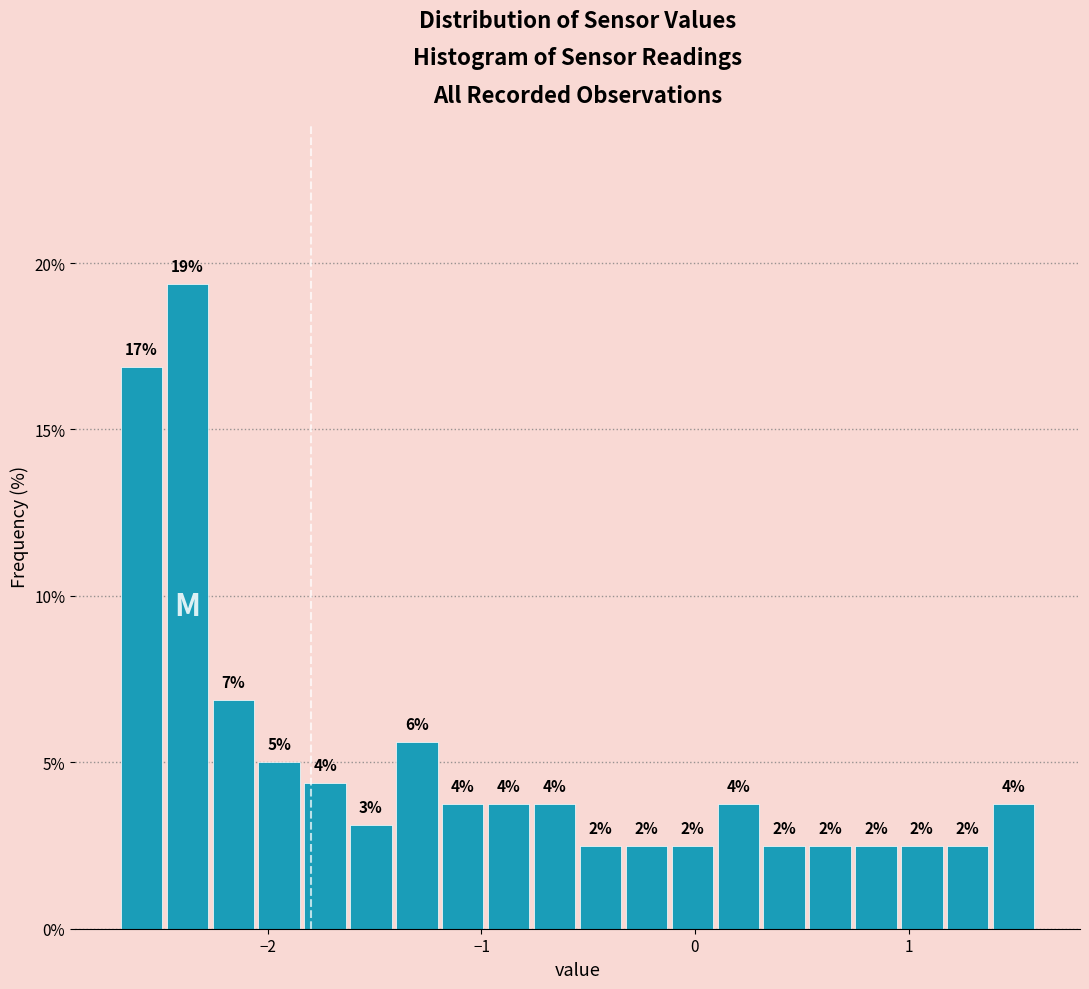

Read against the x-axis, roughly where is the centre of the tallest bar?

-2.4